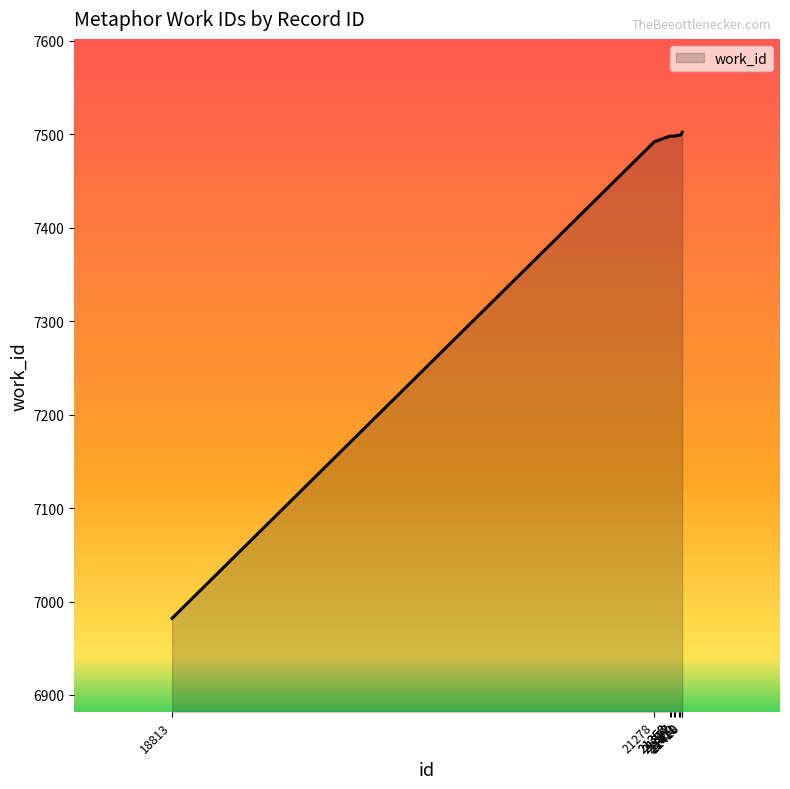

Read the value at 21377, to the nearest 50.

7500